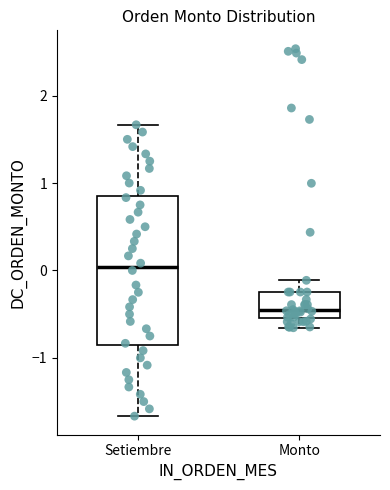

Which box has the highest median line?

Setiembre